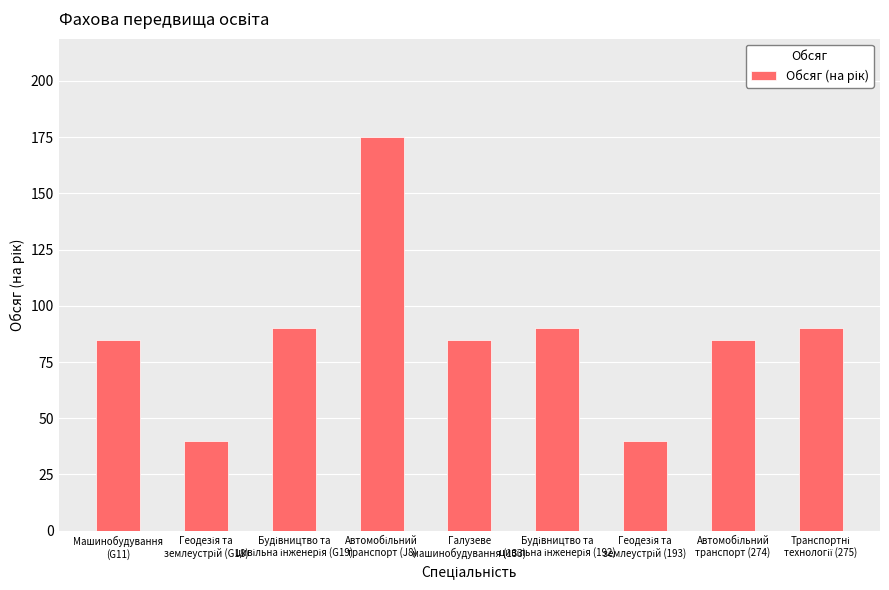

What is the value of the 6th bar from the left?

90